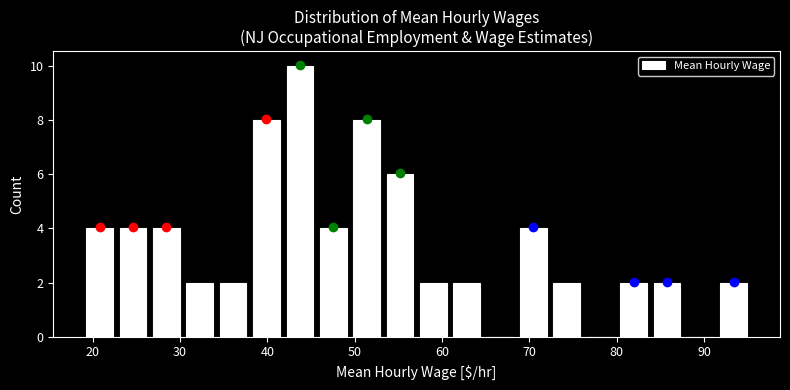

Read against the x-axis, roughly where is the centre of the tallest bar?

44